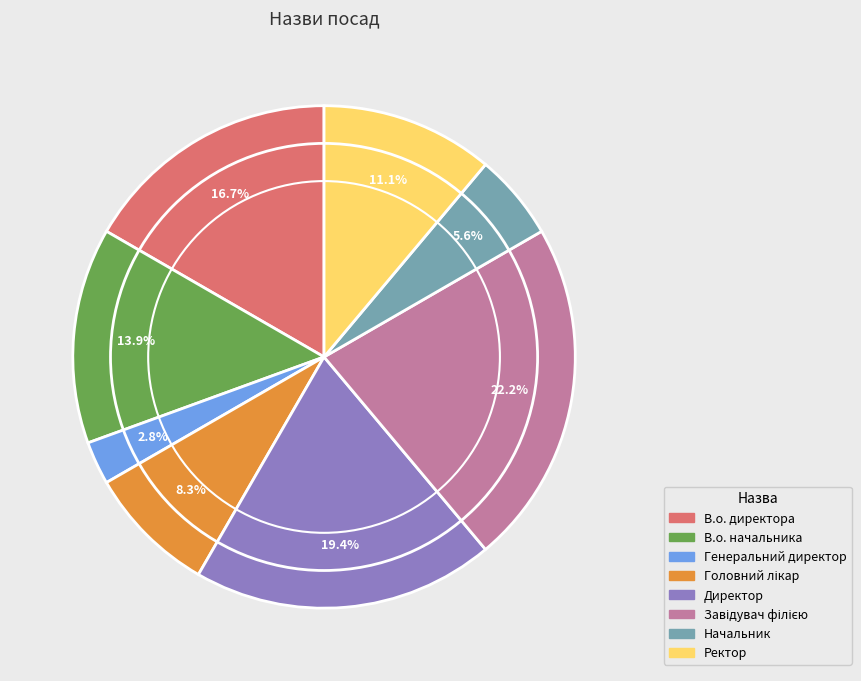

How many segments does this pie chart have?

8